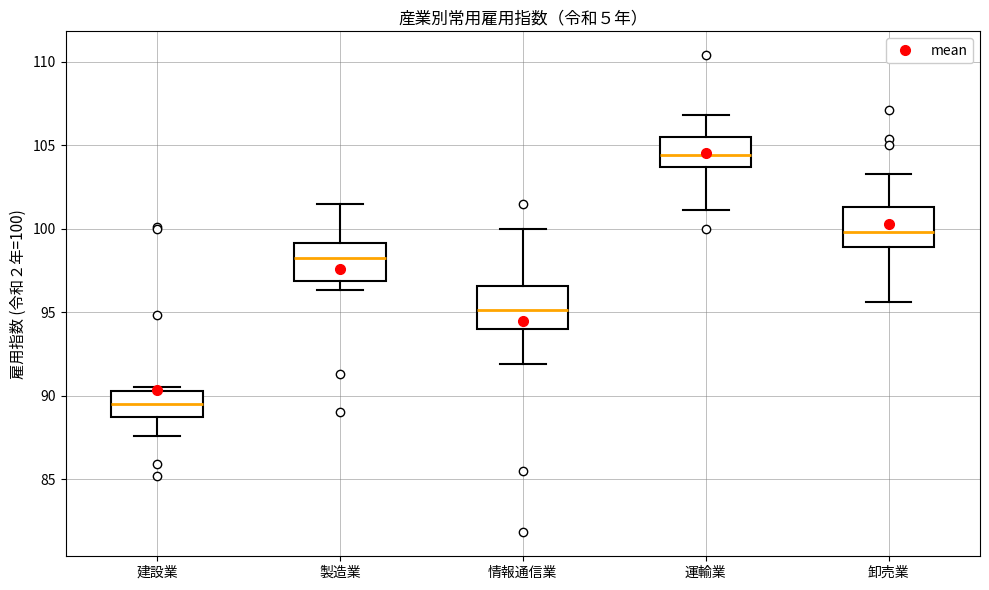

Reading left to right, read every box against the y-axis: the position of its median line, the range the box covers, and the ends of its whiskers. The values are not printed on the chart, so give them approximately, as read against the axis.

建設業: median 89.5, box 88.5 to 90.5, whiskers 87.5 to 90.5 (just above the box's upper edge)
製造業: median 98.5, box 97.0 to 99.0, whiskers 96.5 to 101.5
情報通信業: median 95.0, box 94.0 to 96.5, whiskers 92.0 to 100.0
運輸業: median 104.5, box 103.5 to 105.5, whiskers 101.0 to 107.0
卸売業: median 100.0, box 99.0 to 101.5, whiskers 95.5 to 103.5